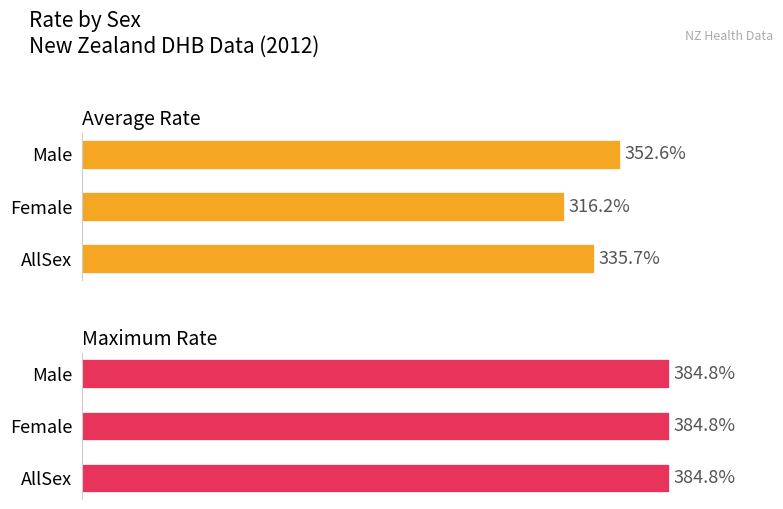

Which series has the largest range (max minus min)?

Average Rate